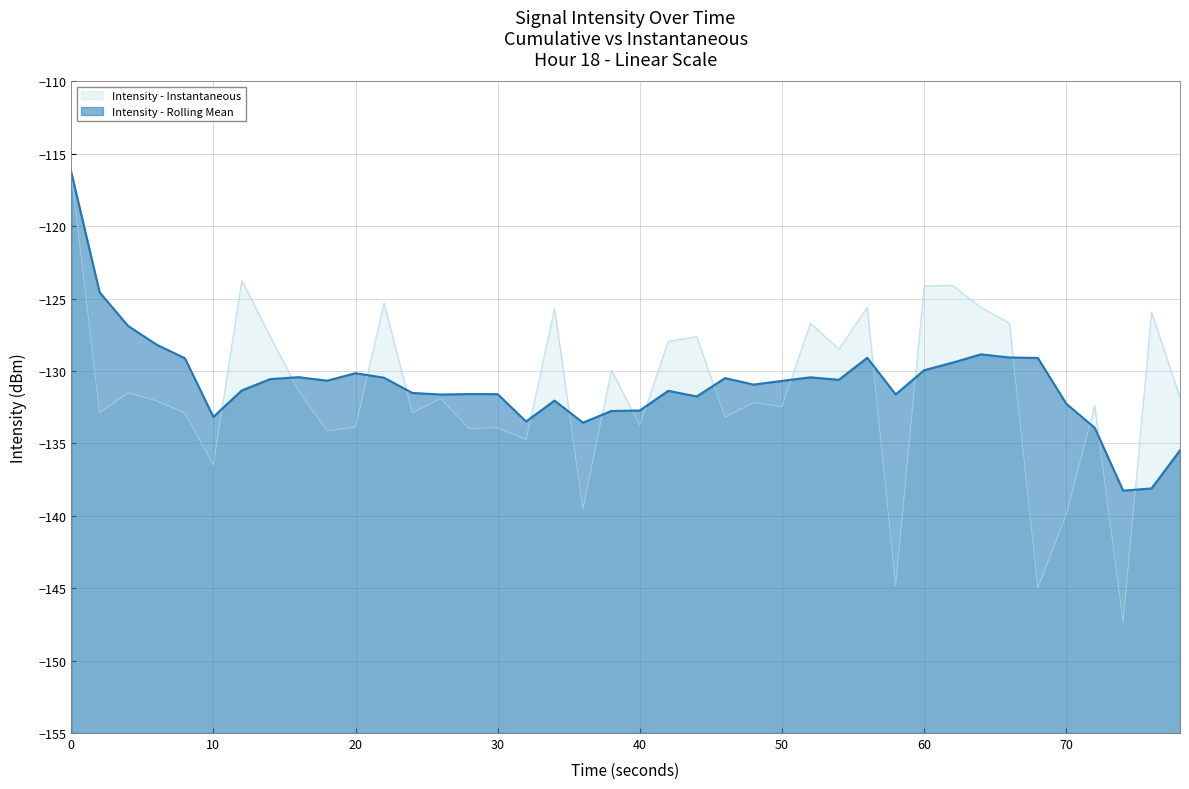

True or false: Intensity - Rolling Mean has a value of -30.9 at 40.

False